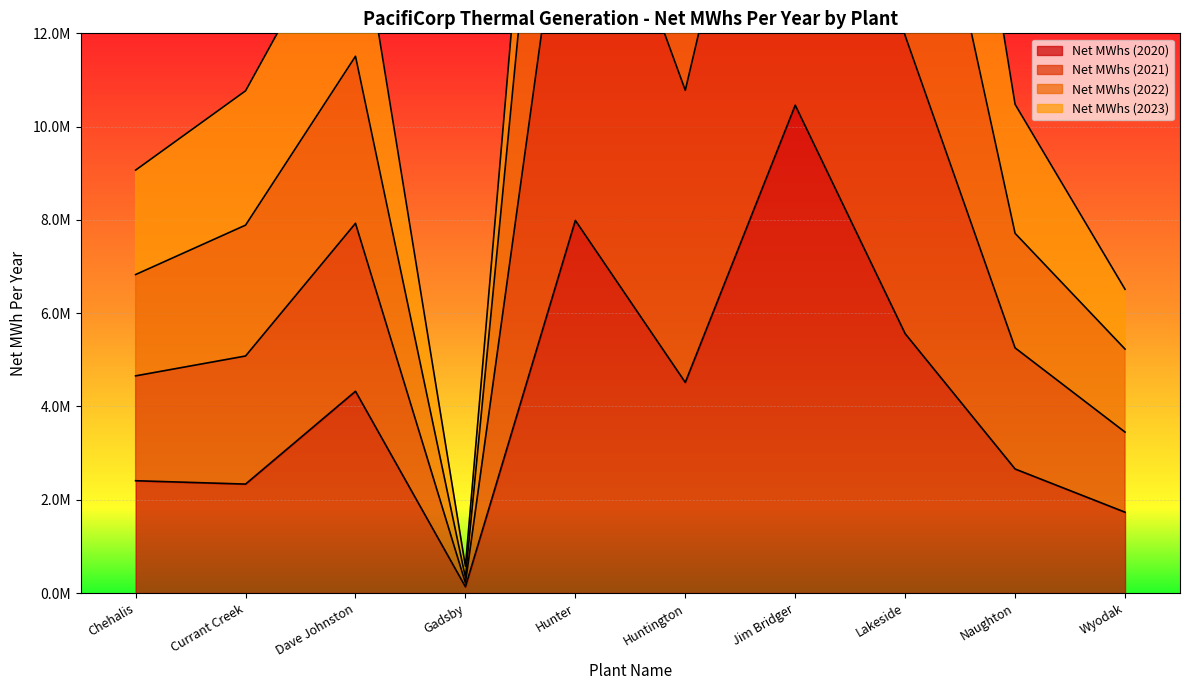

How many values in the Net MWhs (2021) series are below 7926846?

5